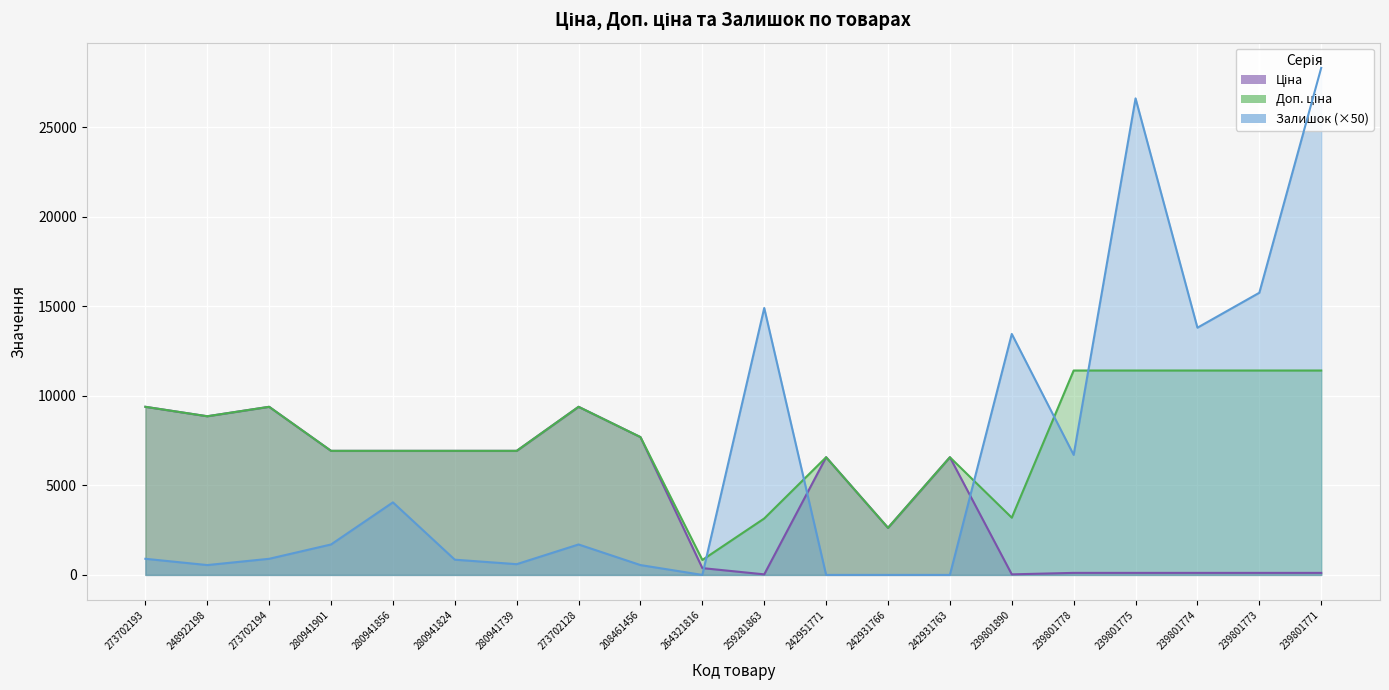

Reading left to right, what are all the values shown in this chart?

Ціна: 9384.0	8856.7	9384.0	6925.7	6925.7	6925.7	6925.7	9384.0	7693.1	380.4	31.5	6568.8	2627.5	6568.8	31.9	114.1	114.1	114.1	114.1	114.1
Доп. ціна: 9384.0	8856.7	9384.0	6925.7	6925.7	6925.7	6925.7	9384.0	7693.1	835.0	3151.0	6568.8	2628.0	6568.8	3195.0	11410.0	11410.0	11410.0	11410.0	11410.0
Залишок: 900.0	550.0	900.0	1700.0	4050.0	850.0	600.0	1700.0	550.0	0.0	14900.0	0.0	0.0	0.0	13450.0	6700.0	26600.0	13800.0	15750.0	28300.0